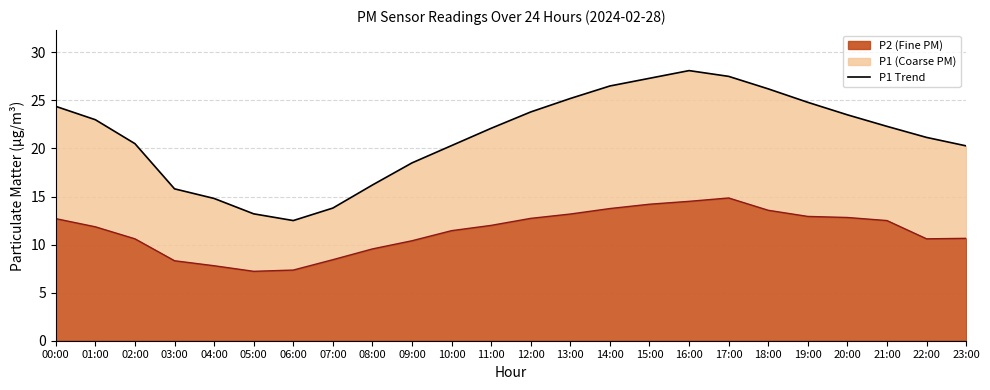

At which label does P1 Scenario first exceed 22?

00:00